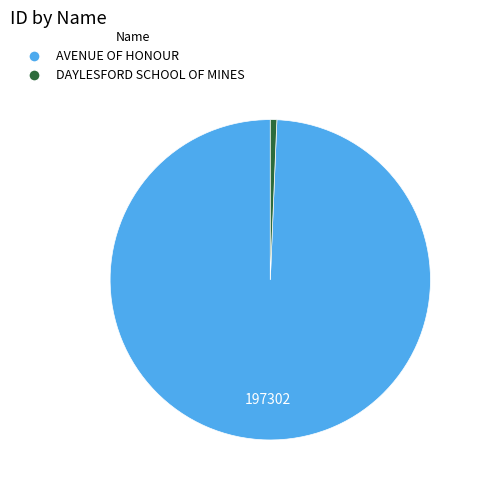

Is the sum of AVENUE OF HONOUR and DAYLESFORD SCHOOL OF MINES greater than half?

Yes